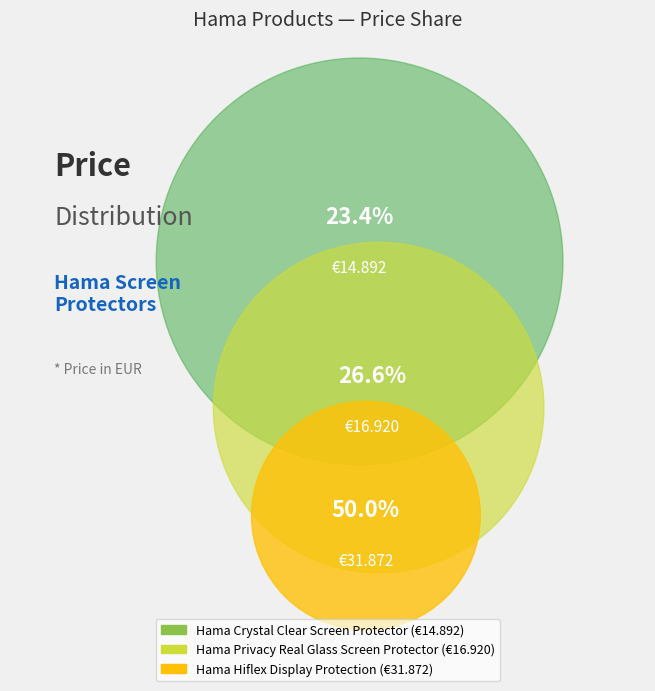

Which category has the smallest portion of the pie?

Hama Crystal Clear Screen Protector